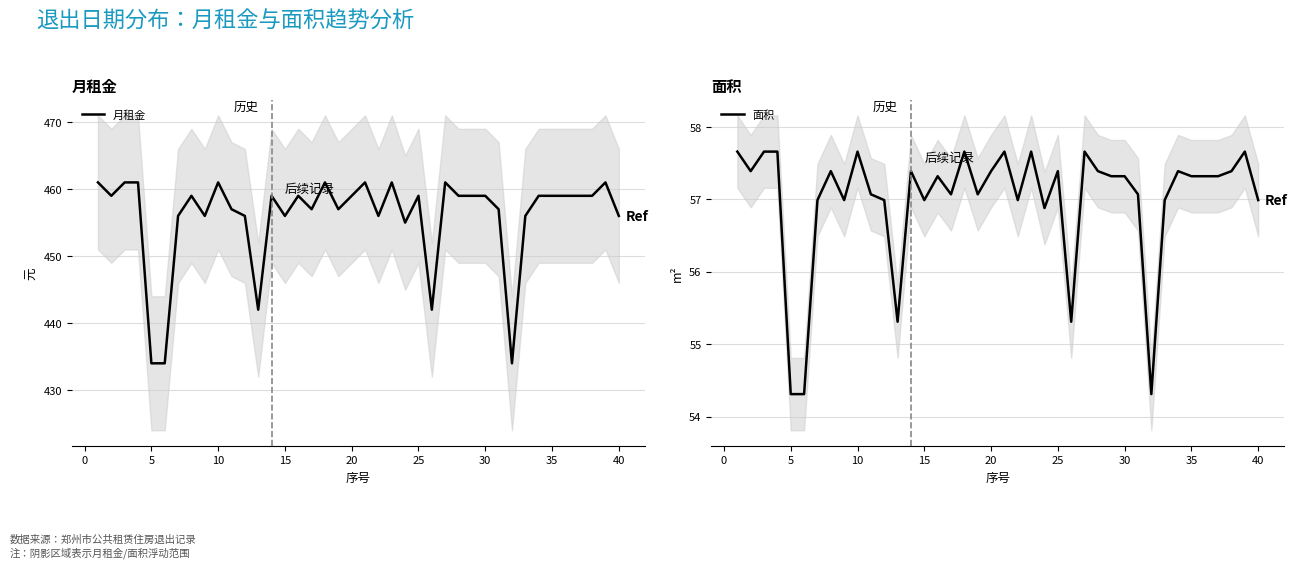

Does the chart display data point markers on the line(s)?

No